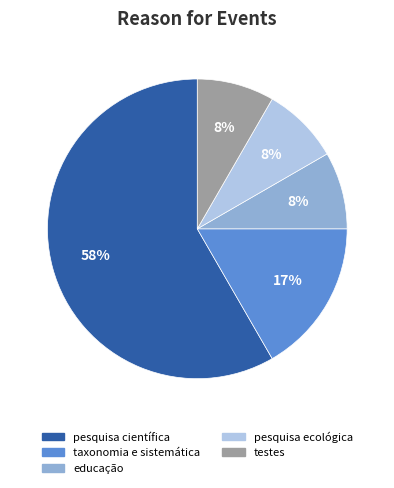

Does any single category account for the majority?

Yes